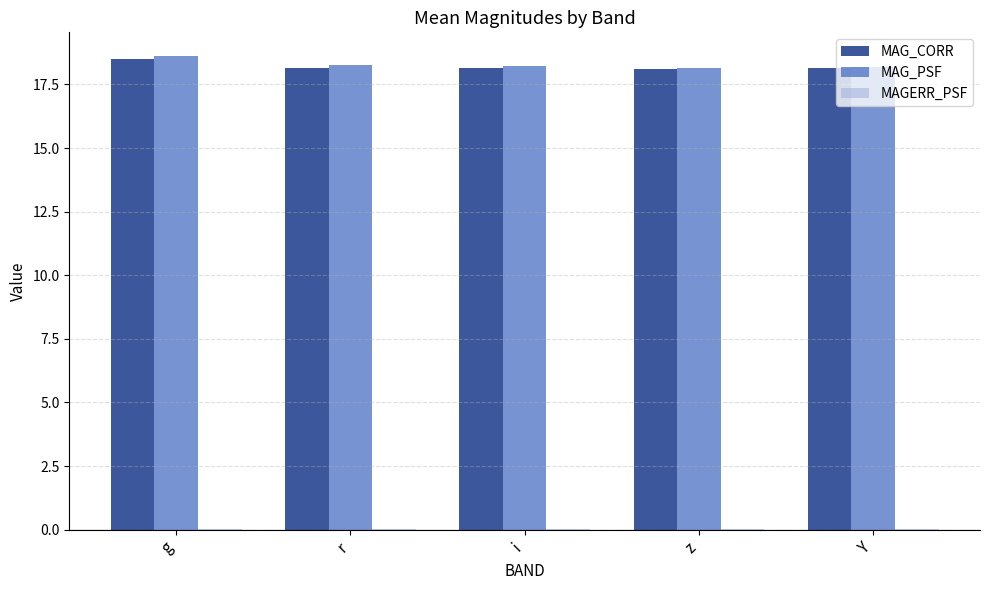

The MAG_PSF series shows 18.2 at r. True or false?

True